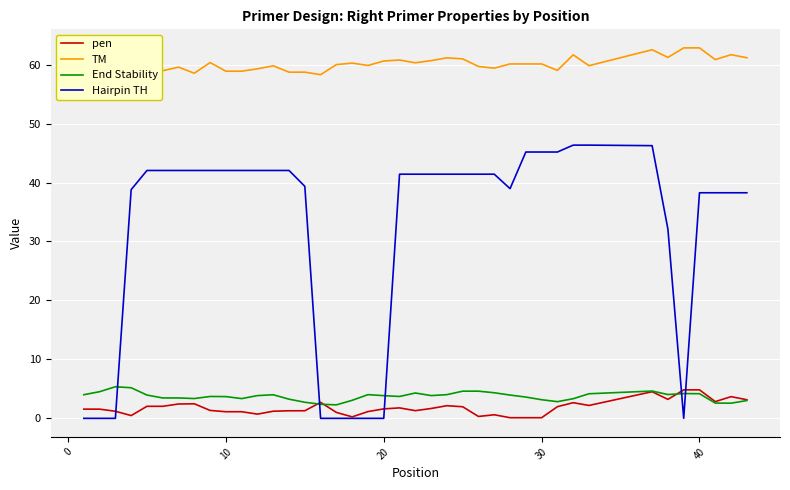

True or false: Hairpin TH and TM cross at least once.

False